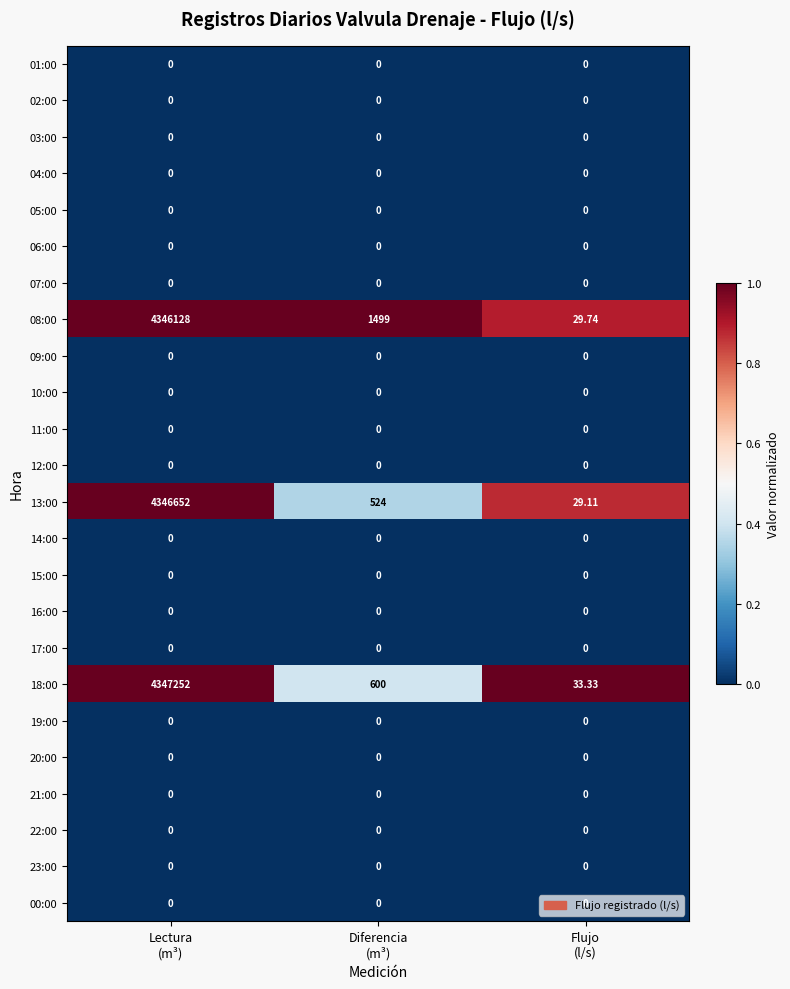

Between Lectura
(m³) and Flujo
(l/s), which series saw the biggest shift?

18:00